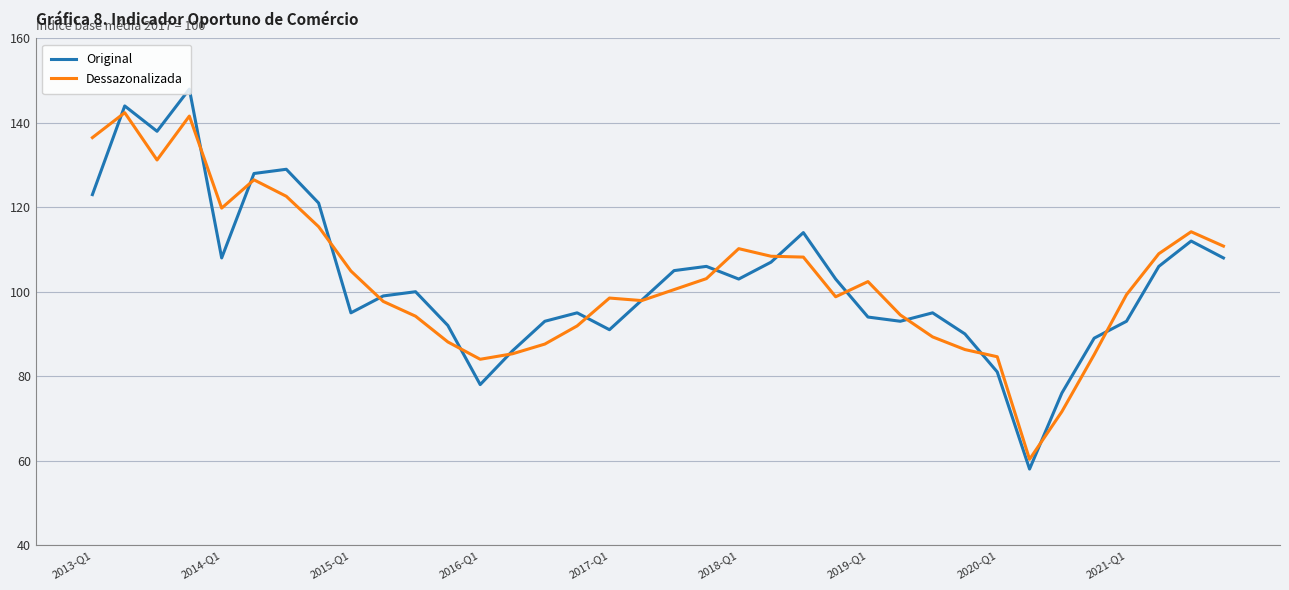

Which series has the largest range (max minus min)?

Original